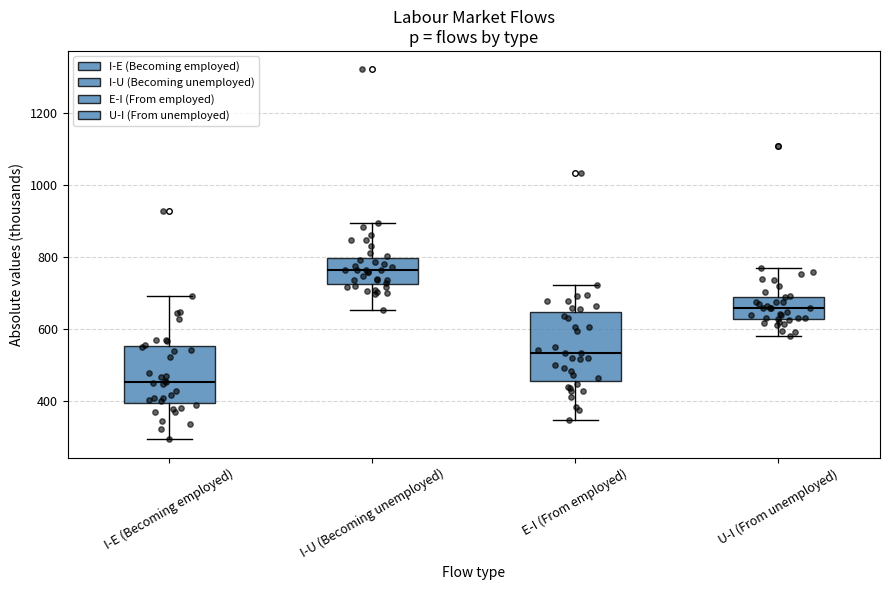

Reading left to right, read every box against the y-axis: the position of its median line, the range the box covers, and the ends of its whiskers. The values are not printed on the chart, so give them approximately, as read against the axis.

I-E (Becoming employed): median 460, box 400 to 560, whiskers 300 to 700
I-U (Becoming unemployed): median 760, box 720 to 800, whiskers 660 to 900
E-I (From employed): median 540, box 460 to 640, whiskers 340 to 720
U-I (From unemployed): median 660, box 620 to 700, whiskers 580 to 760